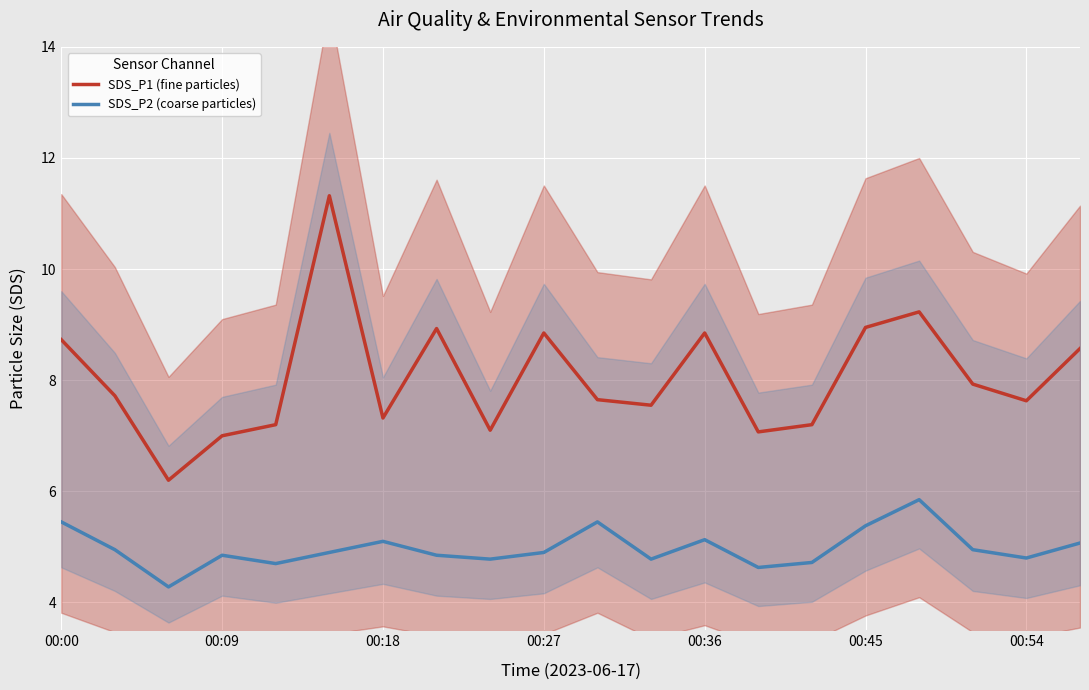

True or false: SDS_P1 (fine particles) and SDS_P2 (coarse particles) intersect in this chart.

False